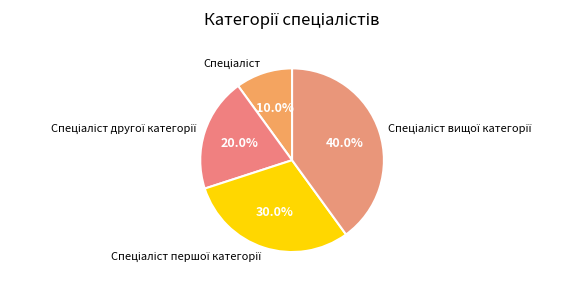

Is there any slice that represents more than half of the pie?

No